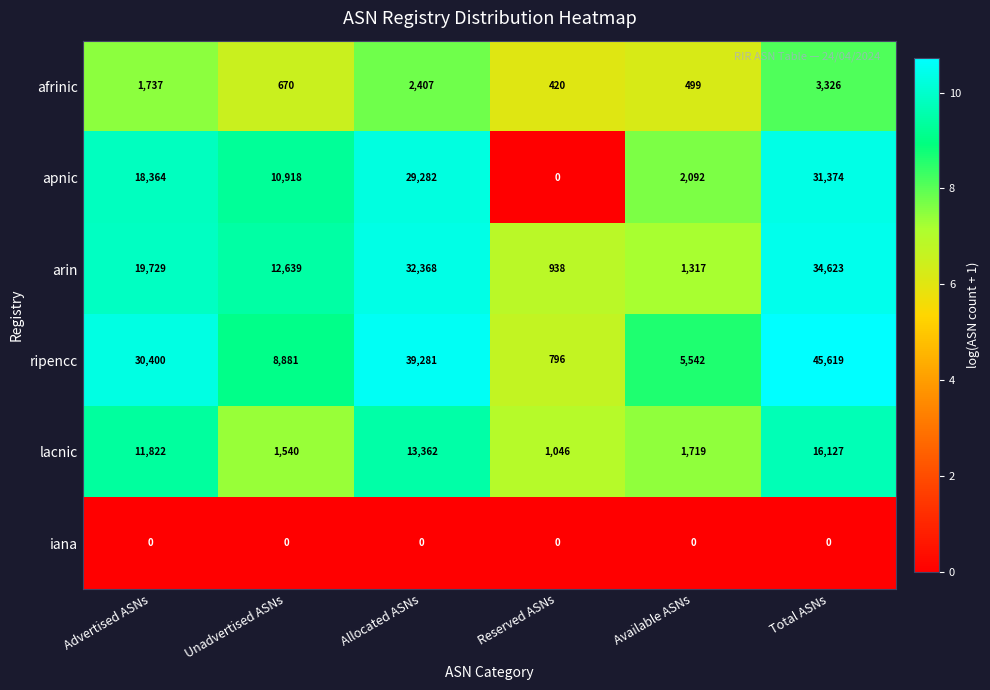

Is it true that ripencc equals 40088 at Advertised ASNs?

False